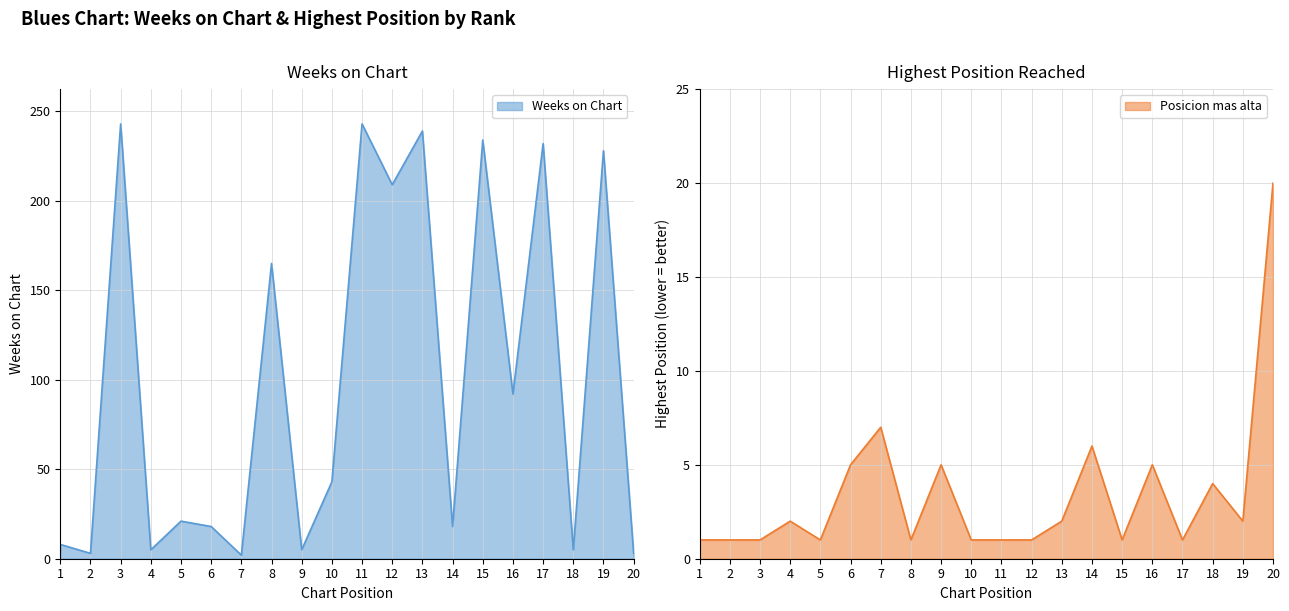

Reading right to left, list all the values displayed in this chart.

Weeks on Chart: 20=3	19=228	18=5	17=232	16=92	15=234	14=18	13=239	12=209	11=243	10=43	9=5	8=165	7=2	6=18	5=21	4=5	3=243	2=3	1=8
Posicion mas alta: 20=20	19=2	18=4	17=1	16=5	15=1	14=6	13=2	12=1	11=1	10=1	9=5	8=1	7=7	6=5	5=1	4=2	3=1	2=1	1=1